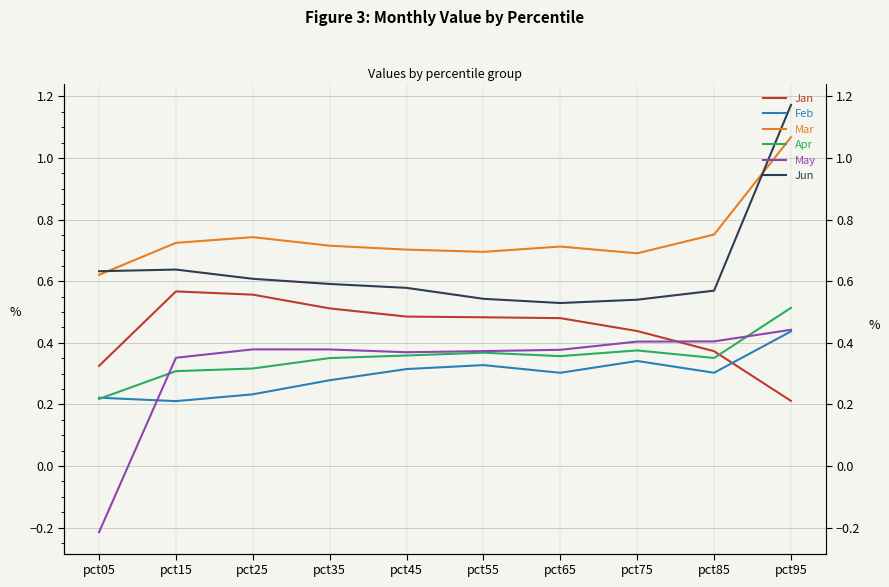

Reading right to left, what are all the values shown in this chart?

Jan: pct95=0.2	pct85=0.4	pct75=0.4	pct65=0.5	pct55=0.5	pct45=0.5	pct35=0.5	pct25=0.6	pct15=0.6	pct05=0.3
Feb: pct95=0.4	pct85=0.3	pct75=0.3	pct65=0.3	pct55=0.3	pct45=0.3	pct35=0.3	pct25=0.2	pct15=0.2	pct05=0.2
Mar: pct95=1.1	pct85=0.8	pct75=0.7	pct65=0.7	pct55=0.7	pct45=0.7	pct35=0.7	pct25=0.7	pct15=0.7	pct05=0.6
Apr: pct95=0.5	pct85=0.4	pct75=0.4	pct65=0.4	pct55=0.4	pct45=0.4	pct35=0.4	pct25=0.3	pct15=0.3	pct05=0.2
May: pct95=0.4	pct85=0.4	pct75=0.4	pct65=0.4	pct55=0.4	pct45=0.4	pct35=0.4	pct25=0.4	pct15=0.4	pct05=-0.2
Jun: pct95=1.2	pct85=0.6	pct75=0.5	pct65=0.5	pct55=0.5	pct45=0.6	pct35=0.6	pct25=0.6	pct15=0.6	pct05=0.6